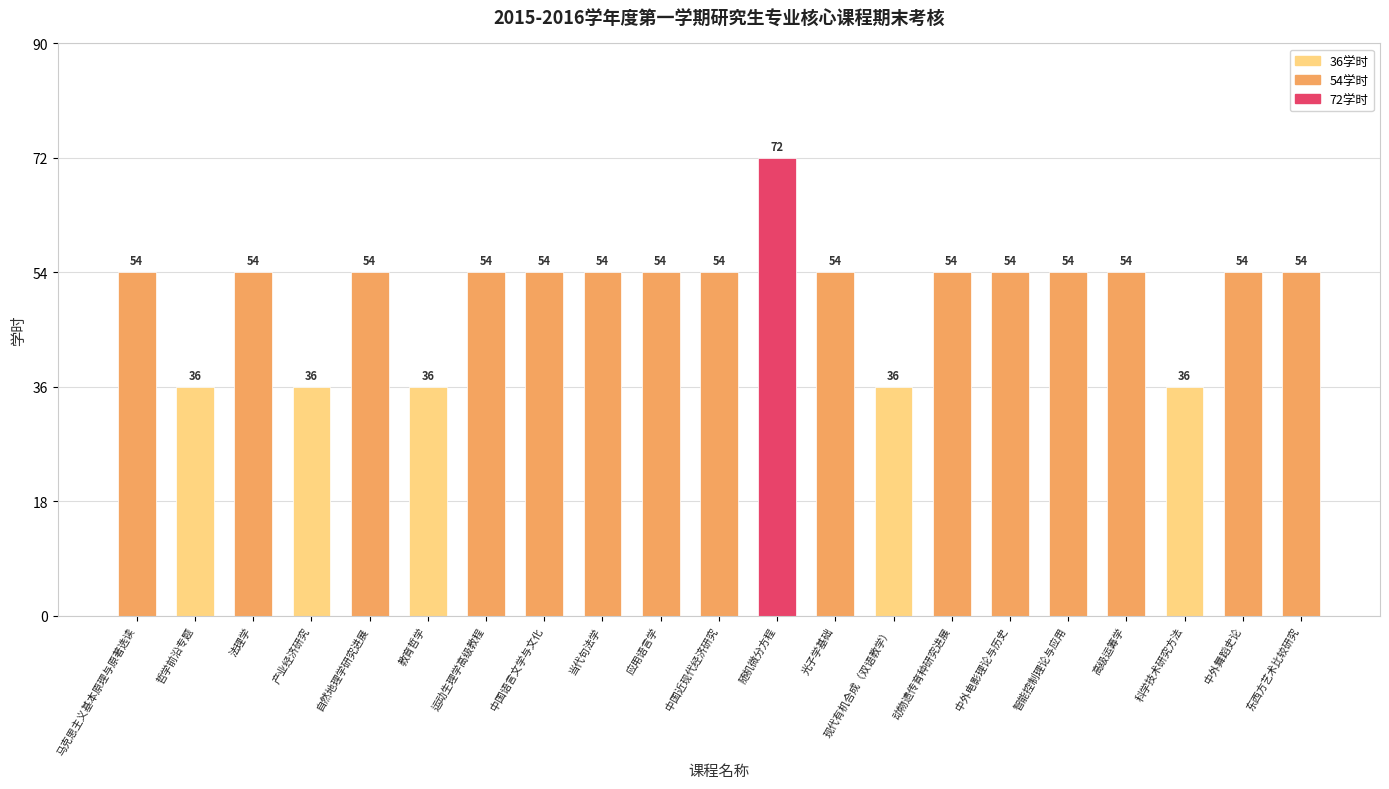

The value at 法理学 is 54. True or false?

True